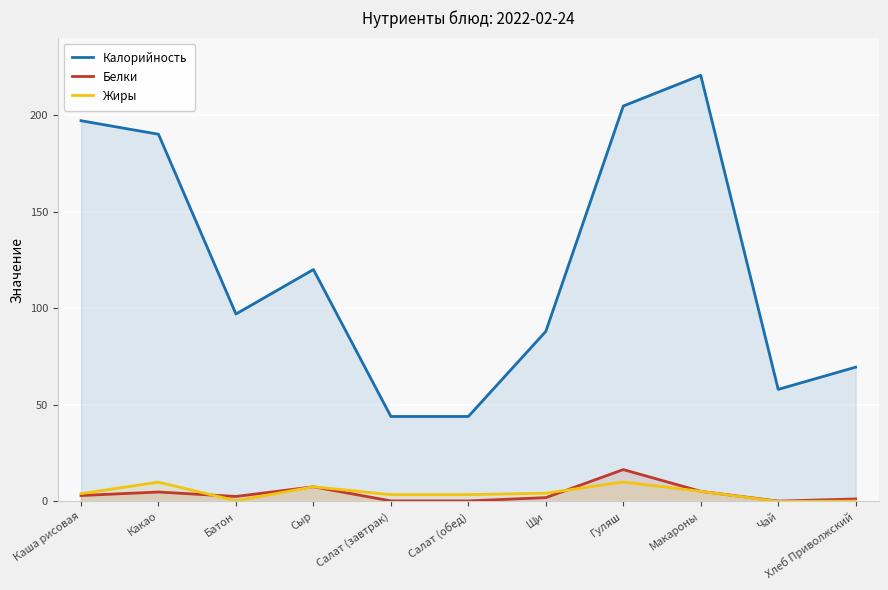

Which category has the highest value in the Калорийность series?

Макароны